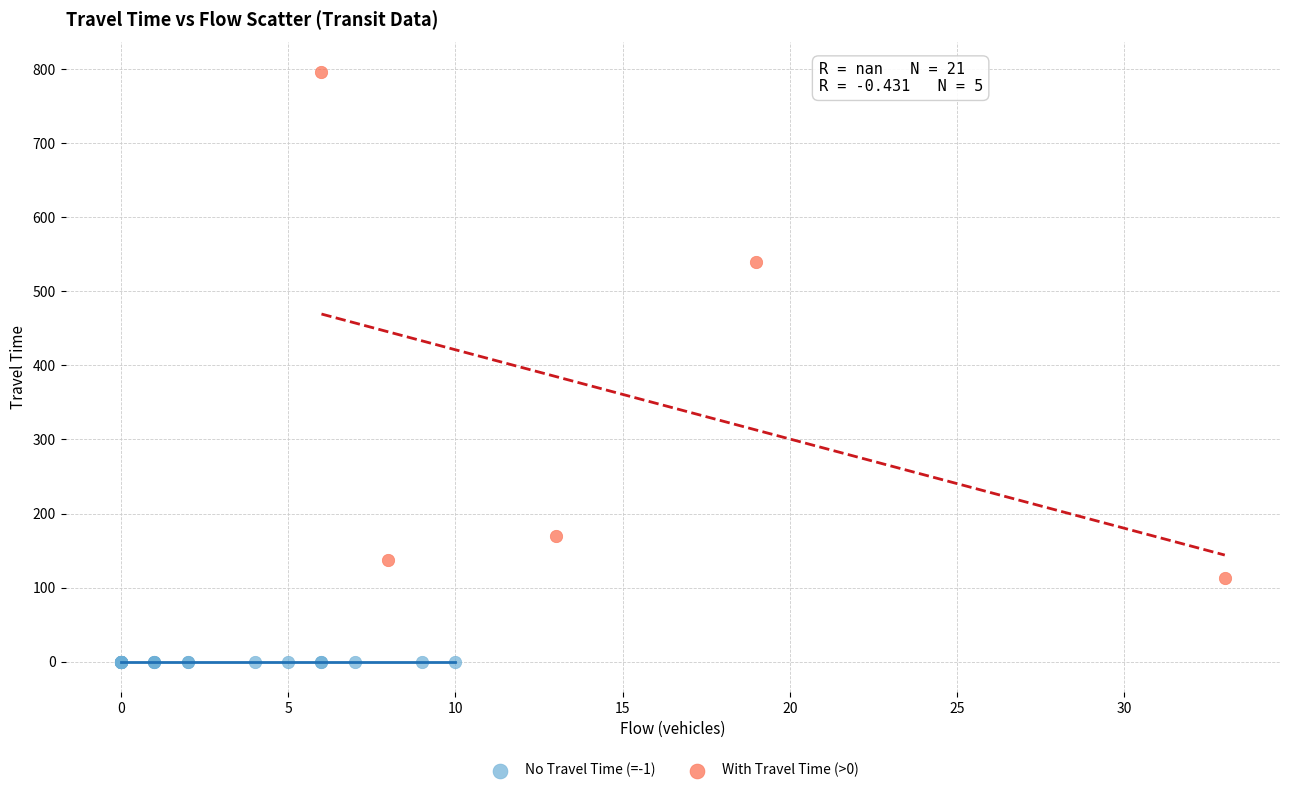

Which series reaches the maximum Y coordinate?

With Travel Time (>0)